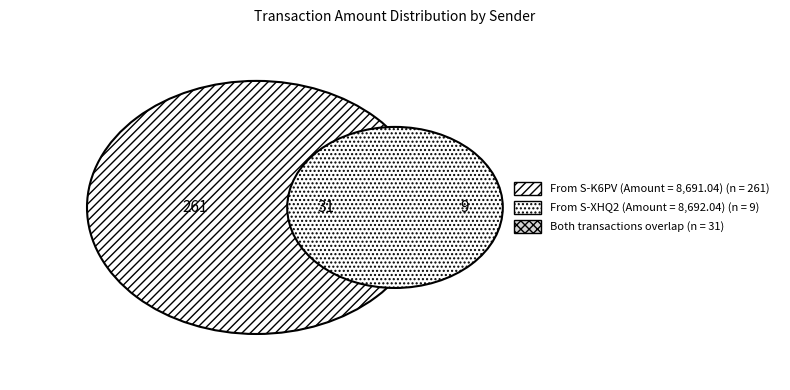

What percentage is NOT represented by Ordinary Payment (From S-K6PV)?

50.0%